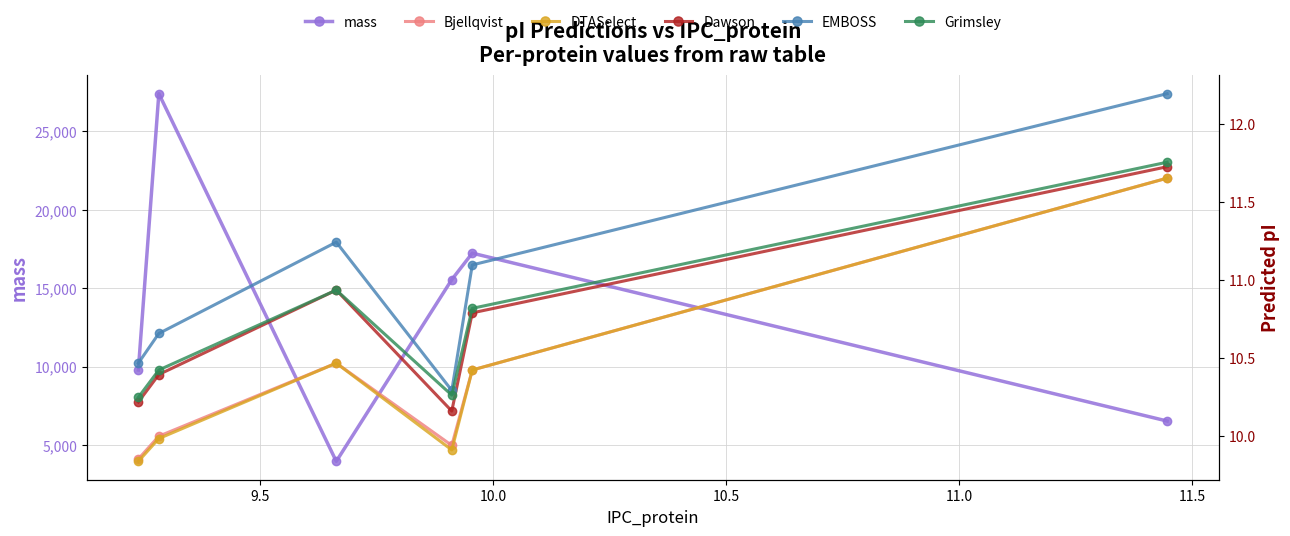

True or false: DTASelect has more than 1 points higher than both neighbors.

False